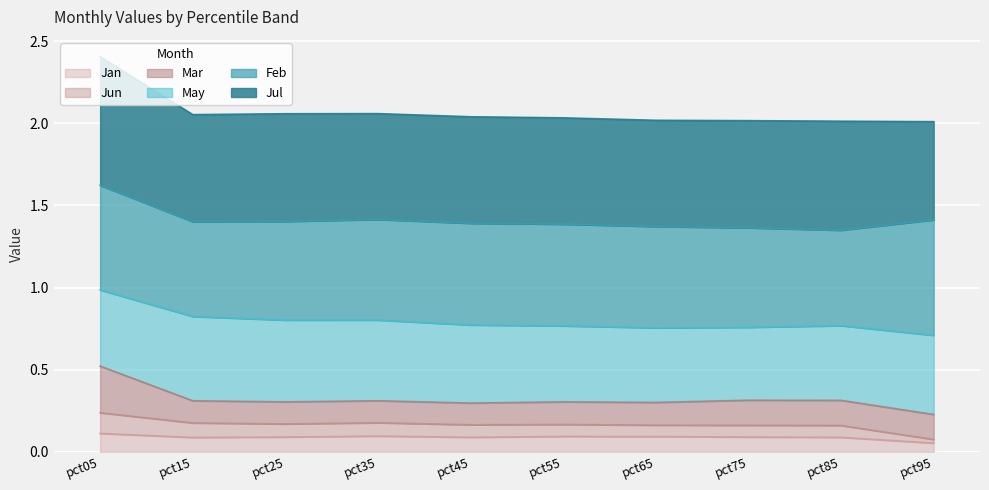

At which category is the sum across all series the highest?

pct05